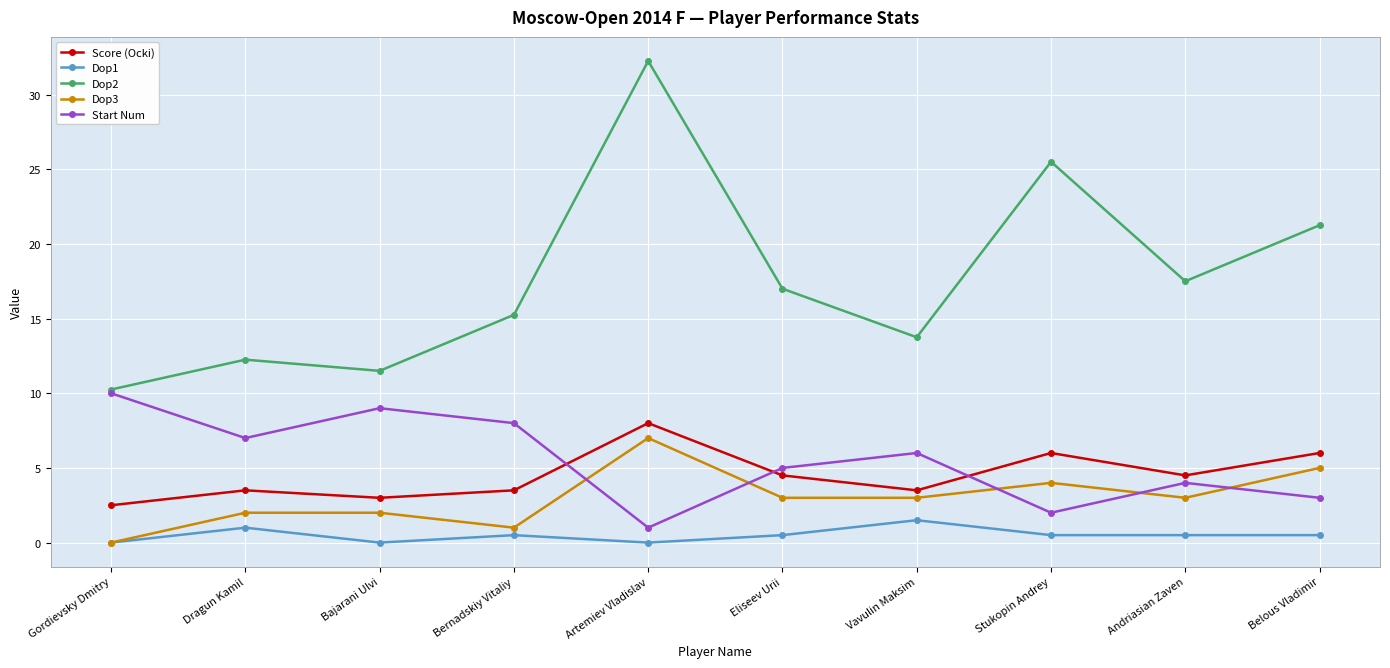

What is the sum of the Start Num values at Artemiev Vladislav and Dragun Kamil?

8.0